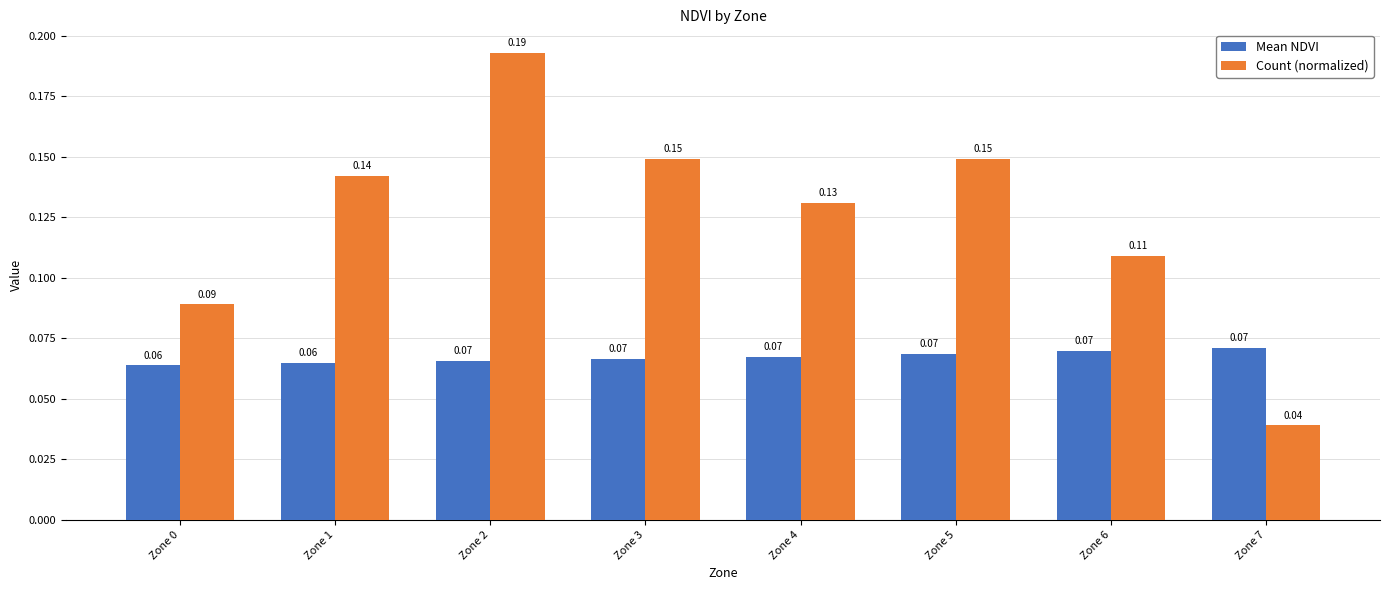

List the series in order of their peak value, highest first.

Count (normalized), Mean NDVI